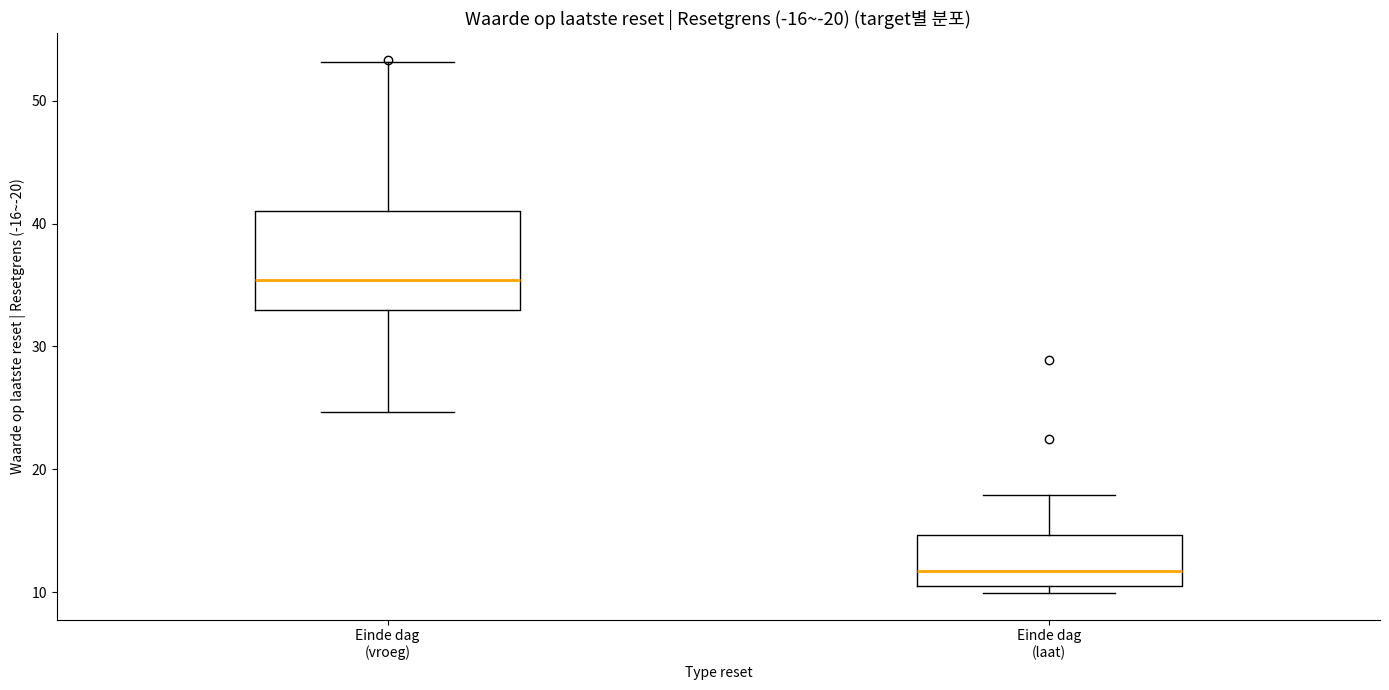

Which box is the tallest, from its lower edge to its upper edge?

Einde dag (vroeg)